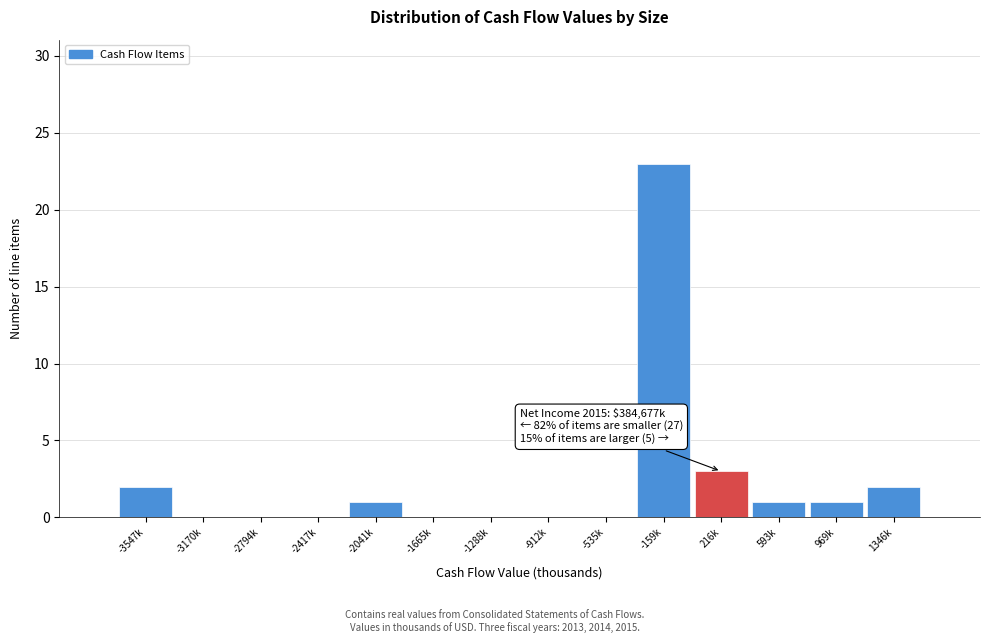

Reading left to right, list all the values displayed in this chart.

-3547k=2	-3170k=0	-2794k=0	-2417k=0	-2041k=1	-1665k=0	-1288k=0	-912k=0	-535k=0	-159k=23	216k=3	593k=1	969k=1	1346k=2